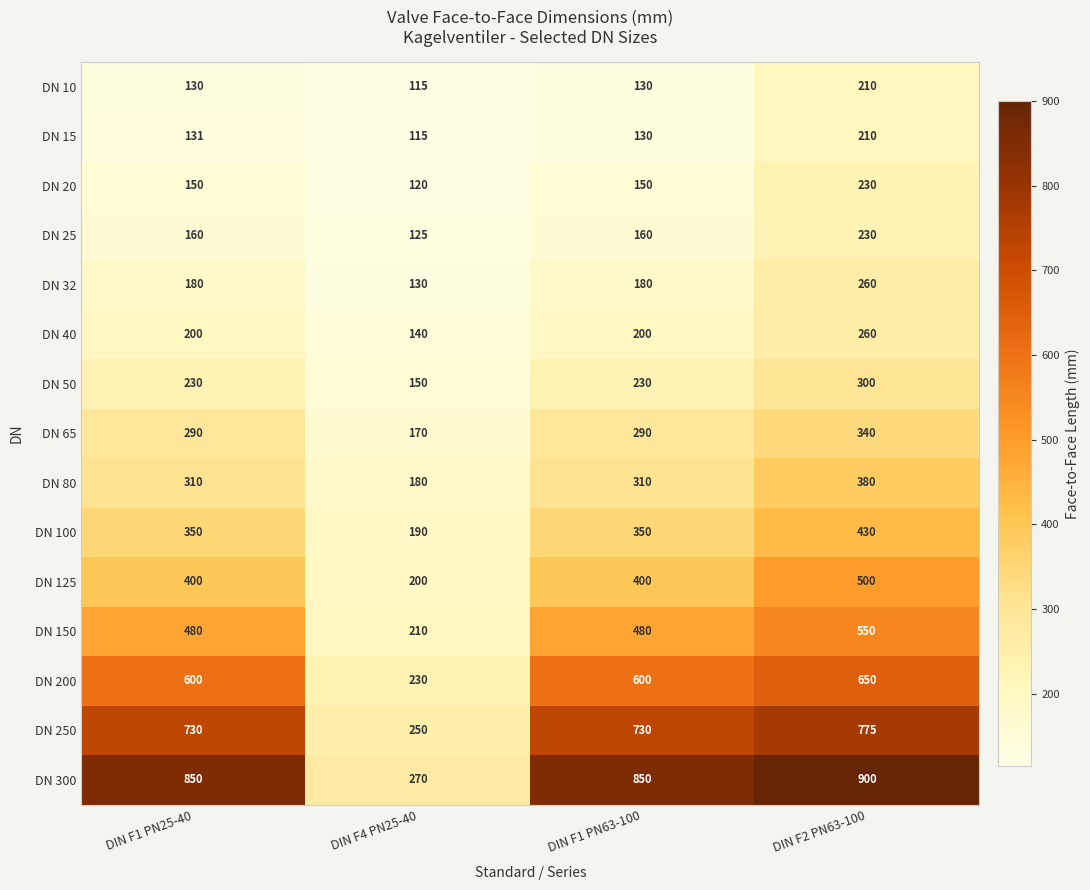

Which category has the highest value across all series?

DIN F2 PN63-100